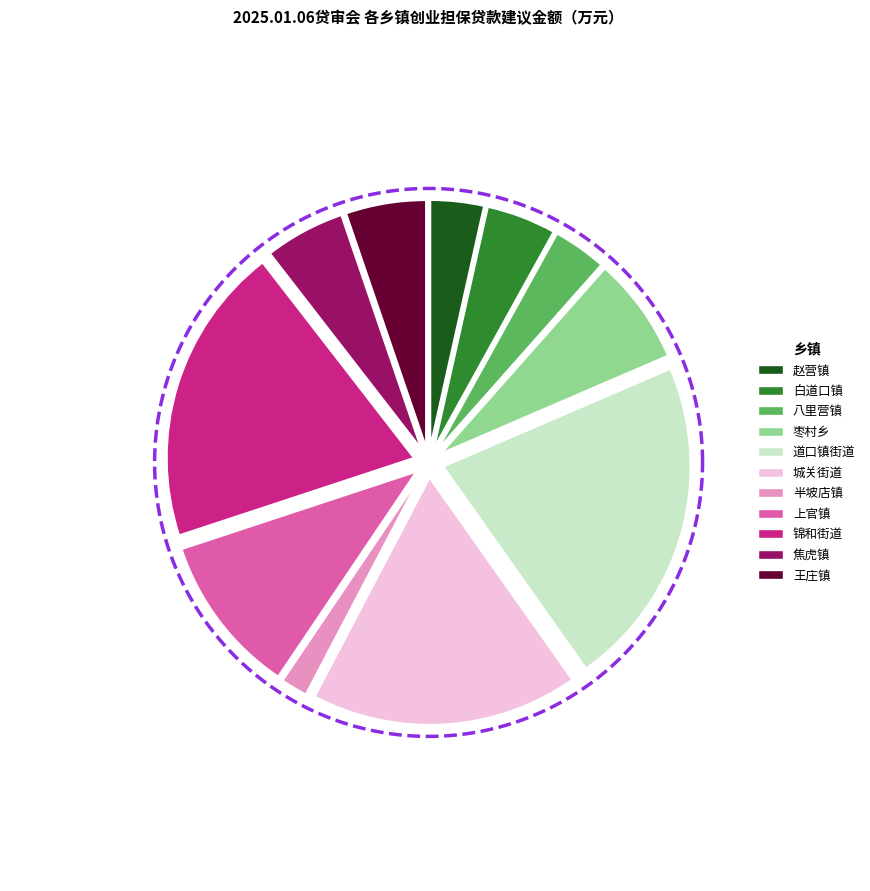

What percentage is NOT represented by 白道口镇?

95.5%